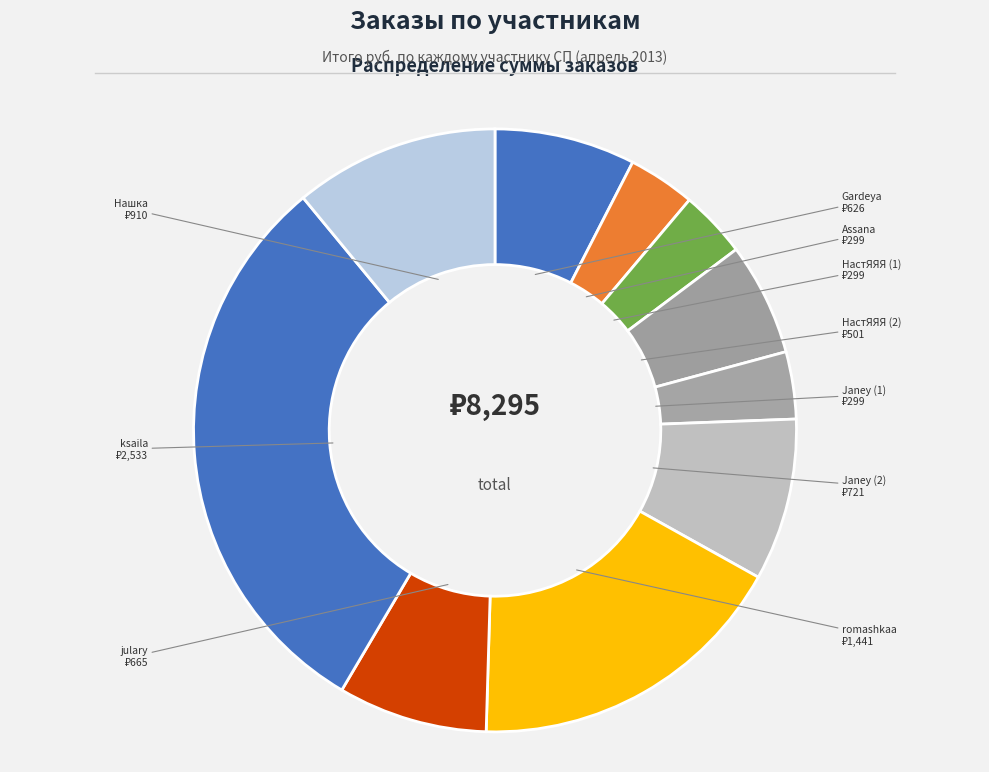

How many slices are in this pie chart?

10